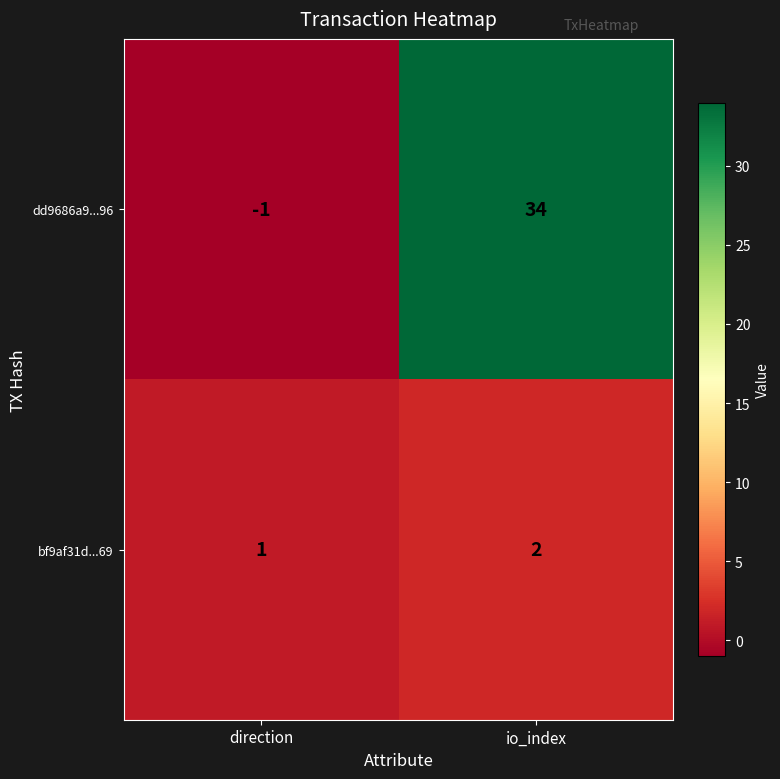

The dd9686a9...96 series shows 34 at io_index. True or false?

True